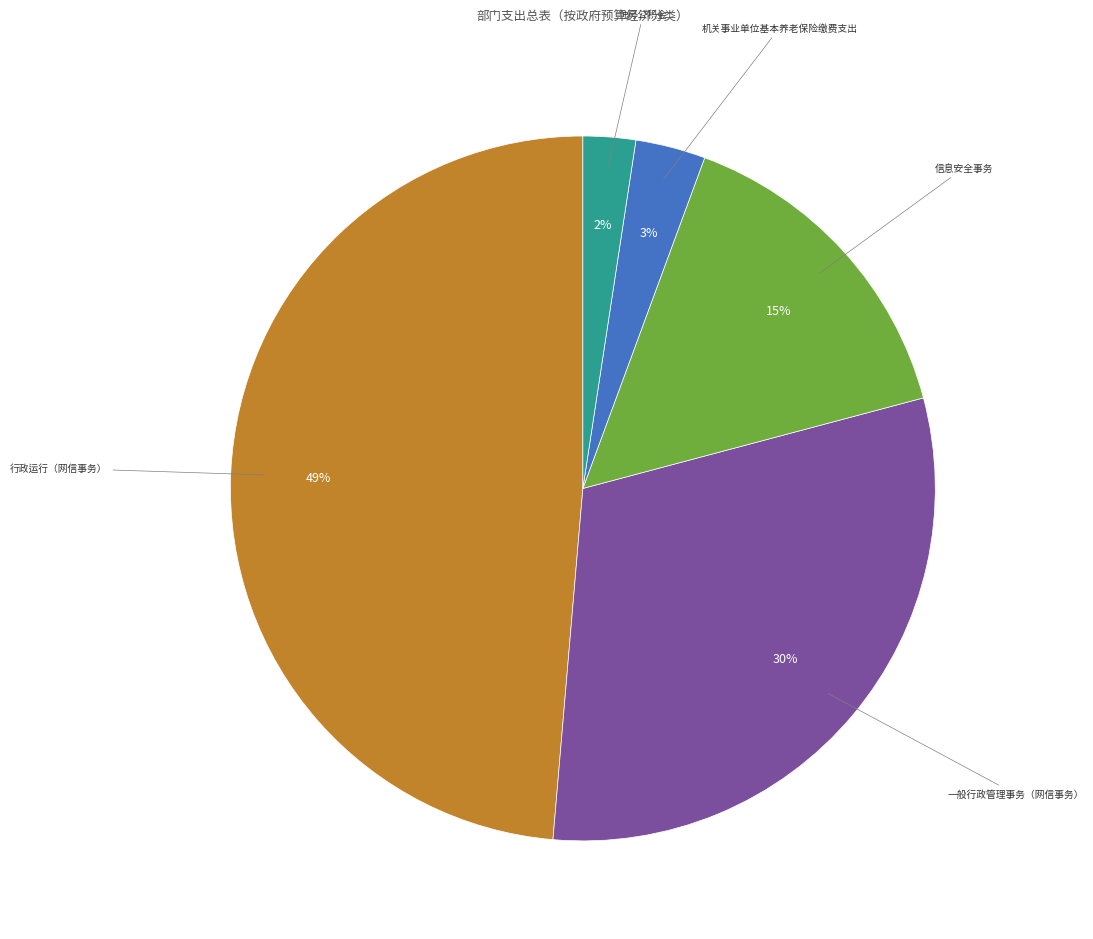

To the nearest percent, what is the average slice percentage?

20%